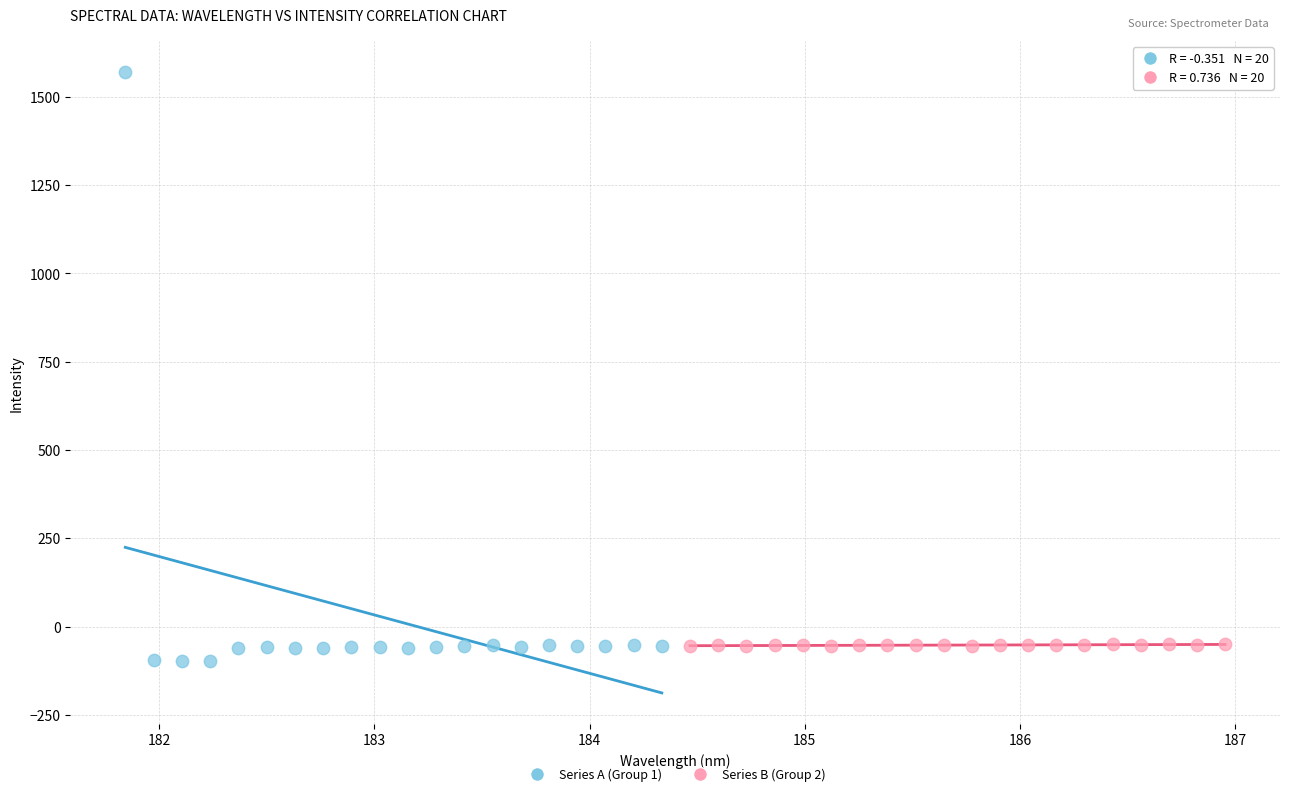

Which series contains the highest Y value?

Series A (Group 1)